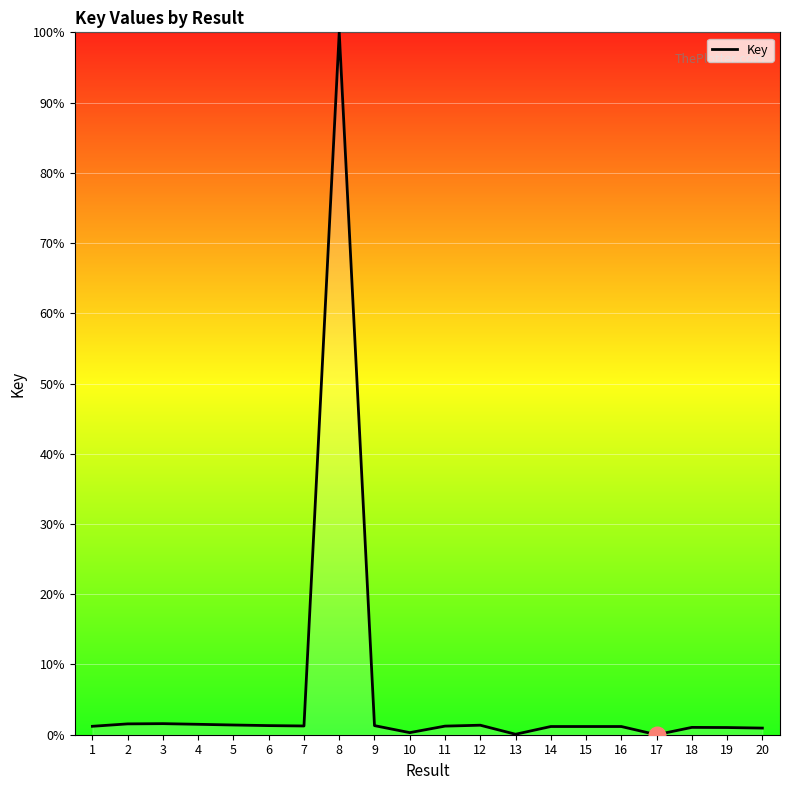

What is the difference between the maximum and minimum values?

100.0